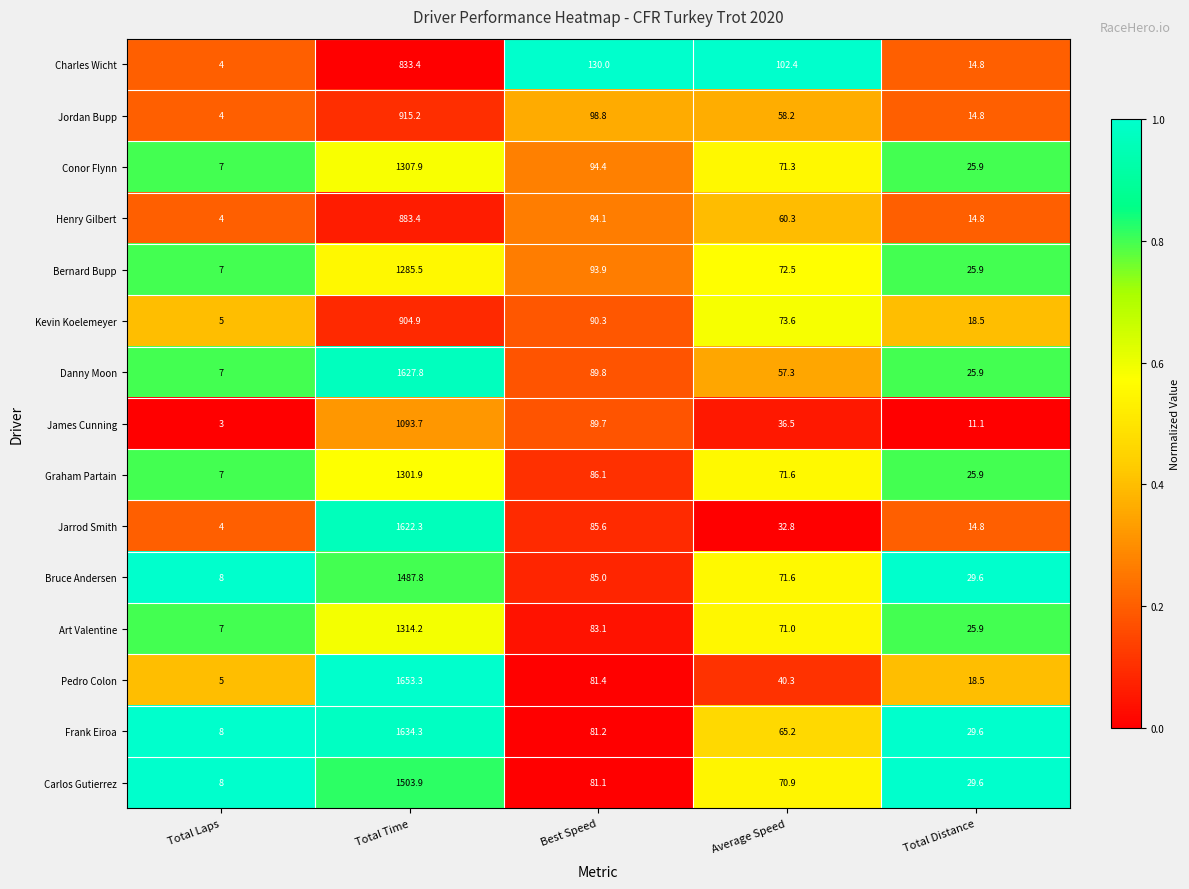

What is the difference between the maximum and minimum values in the Carlos Gutierrez series?

1495.9